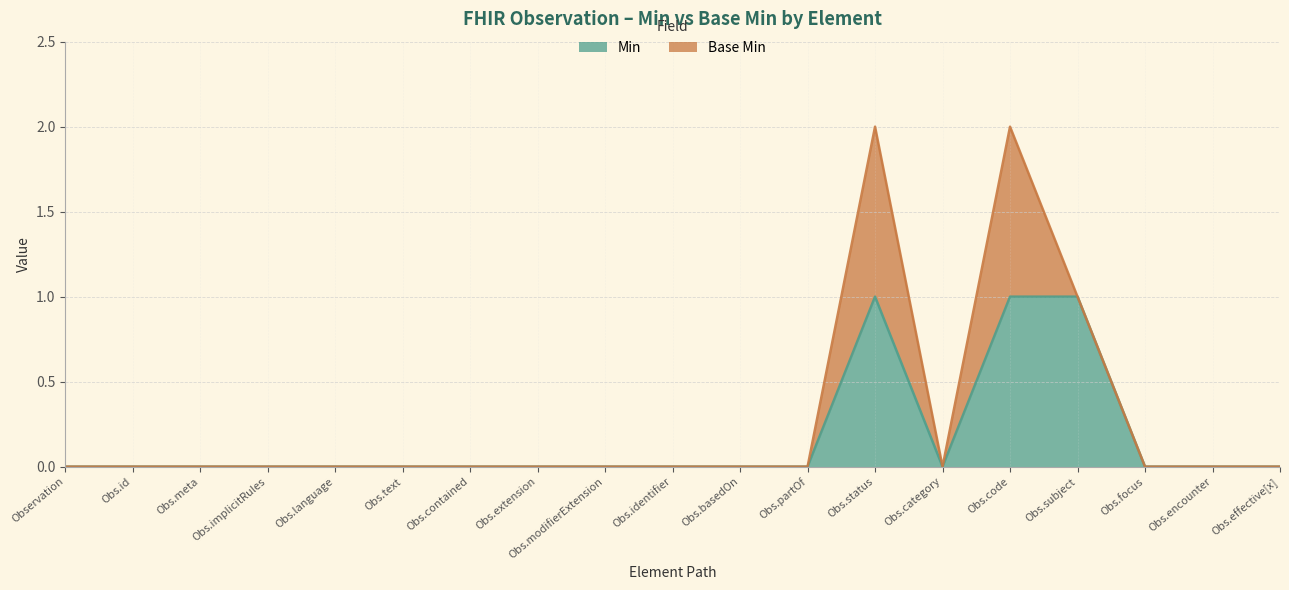

True or false: there are more than 2 points higher than both neighbors.

False